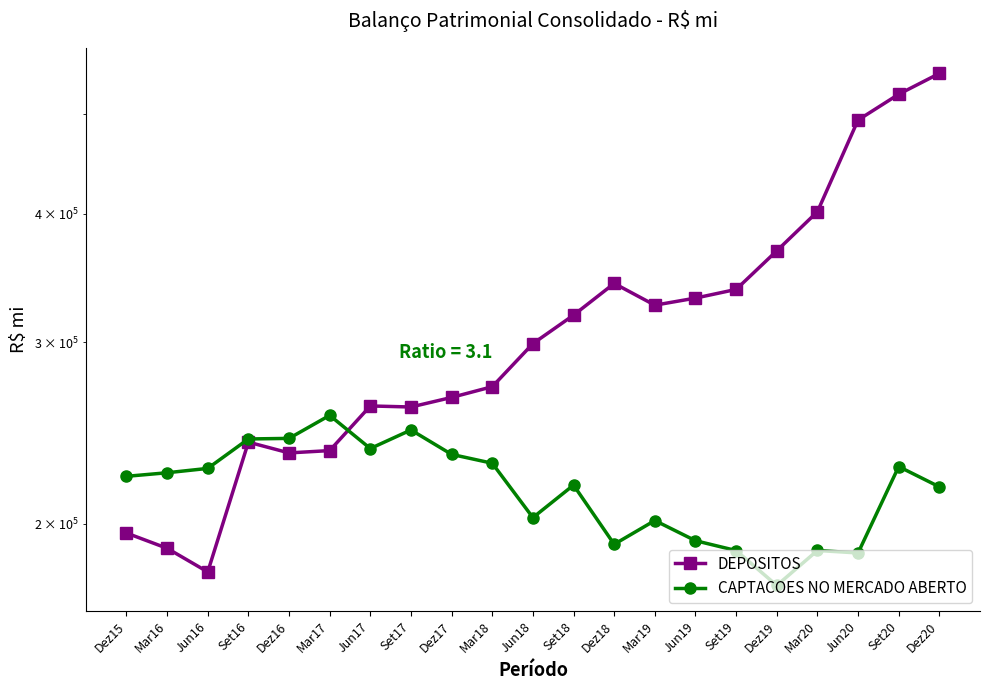

Which label corresponds to the smallest value in the chart?

Dez19